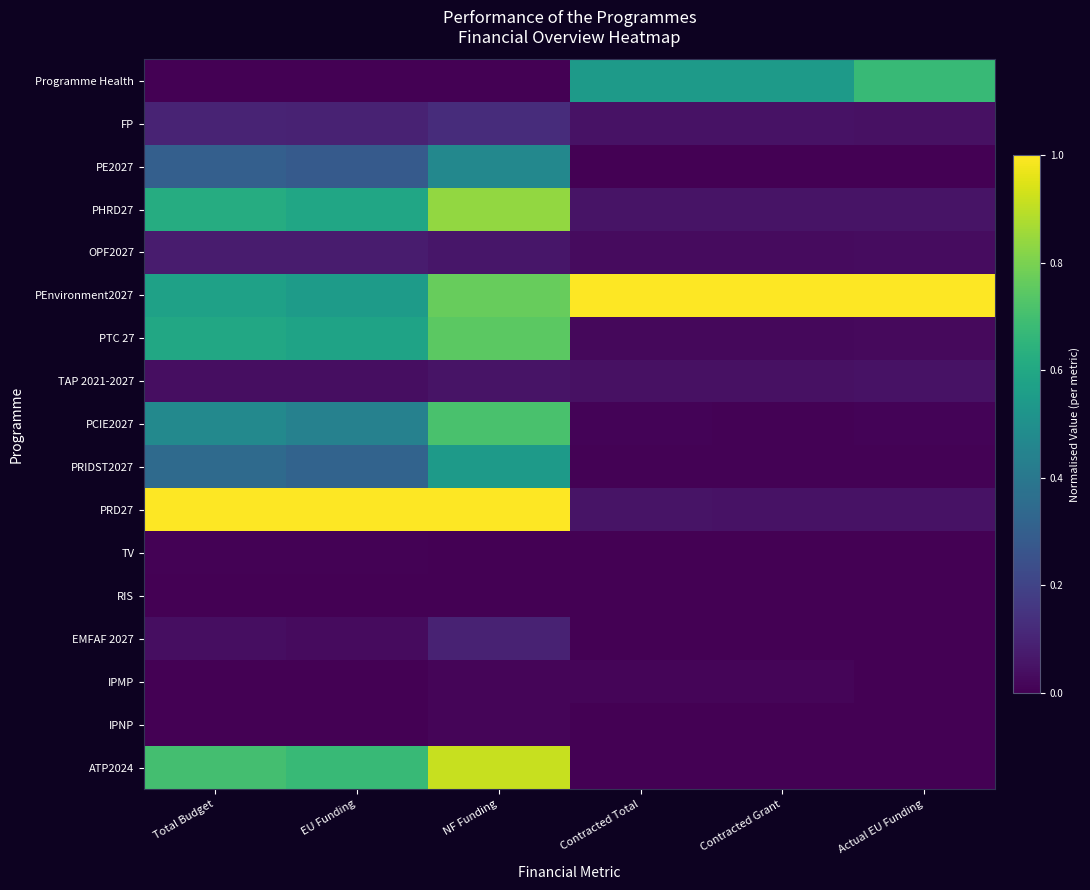

What is the greatest value displayed?

1.0